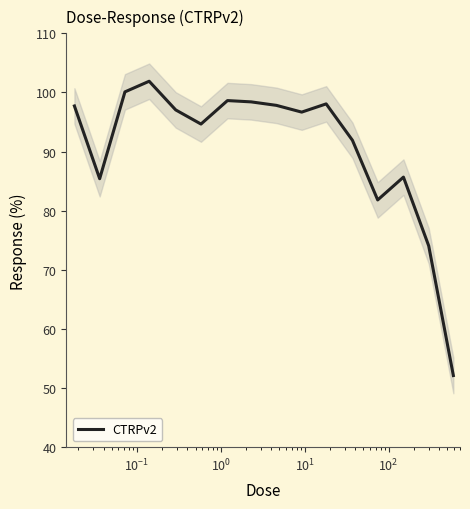

What is the highest value of the CTRPv2 series?

101.9